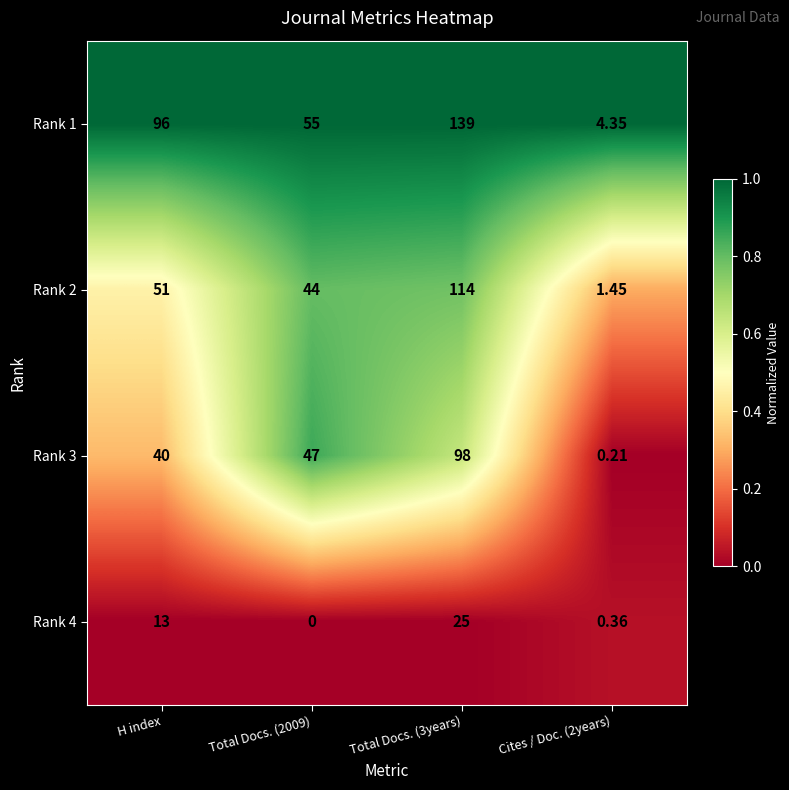

At which label is Rank 2 closest to 57?

H index